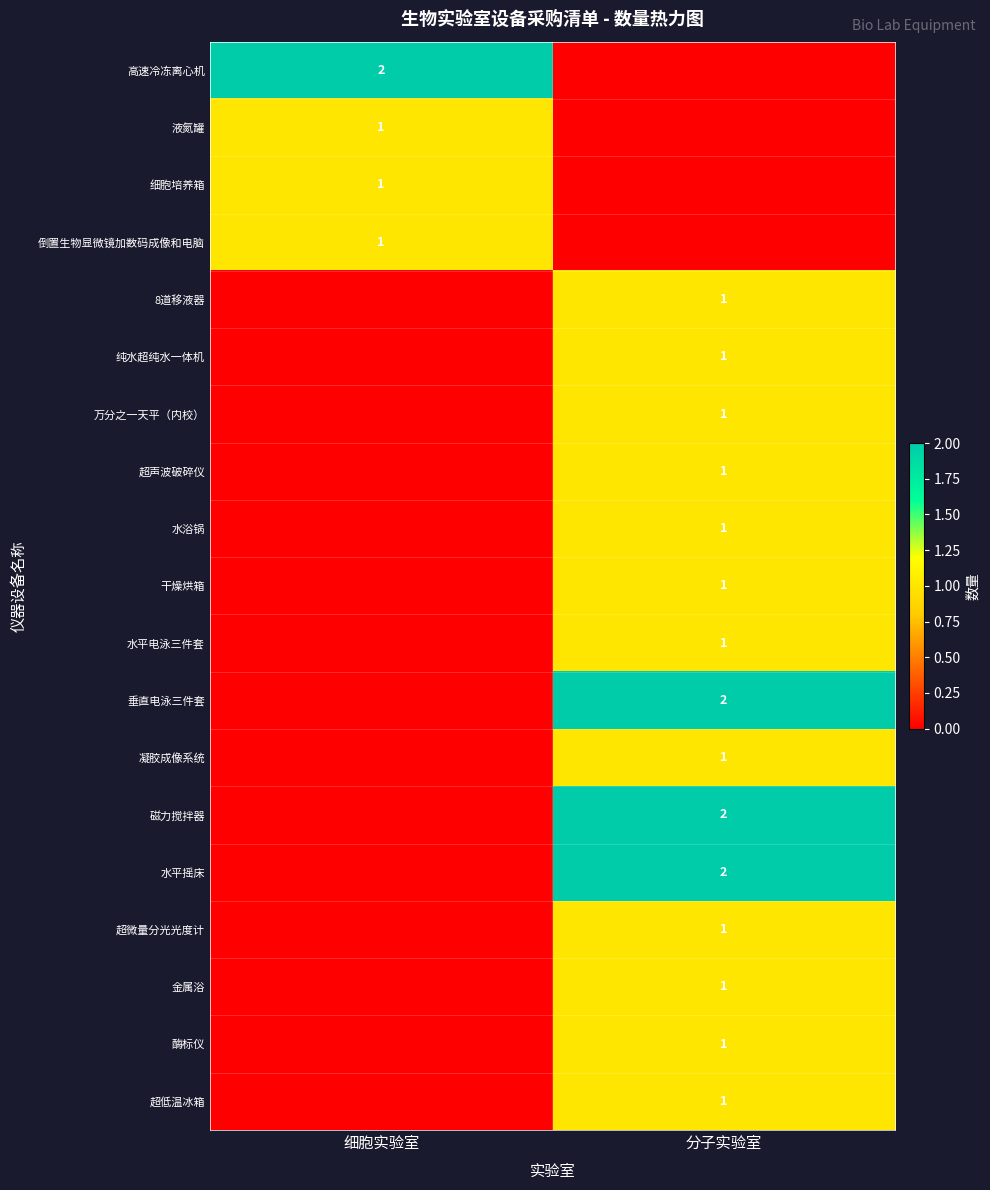

Count the number of categories in the chart.

2